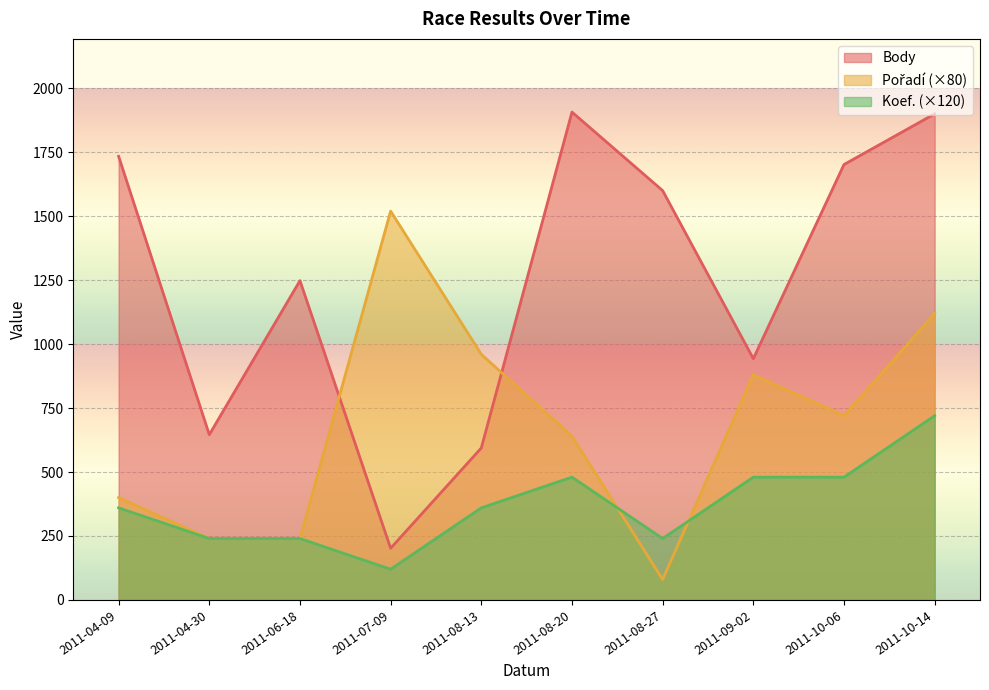

What is the difference between the second highest and second lowest values in the Pořadí series?

880